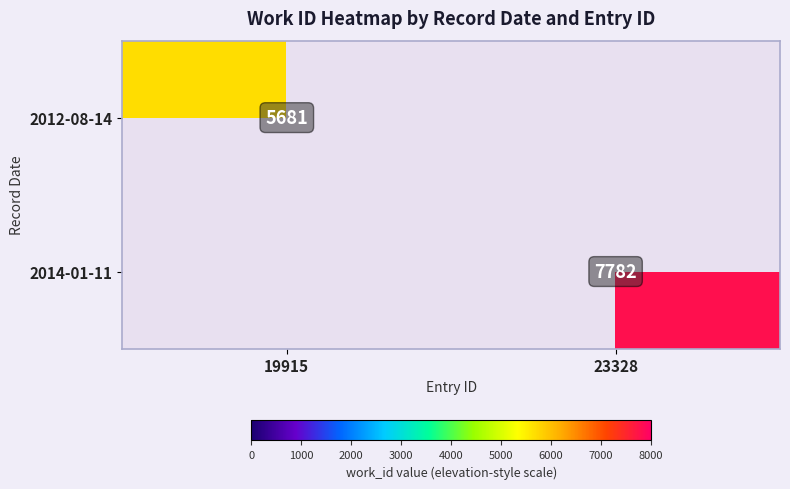

At which category is the sum across all series the highest?

23328